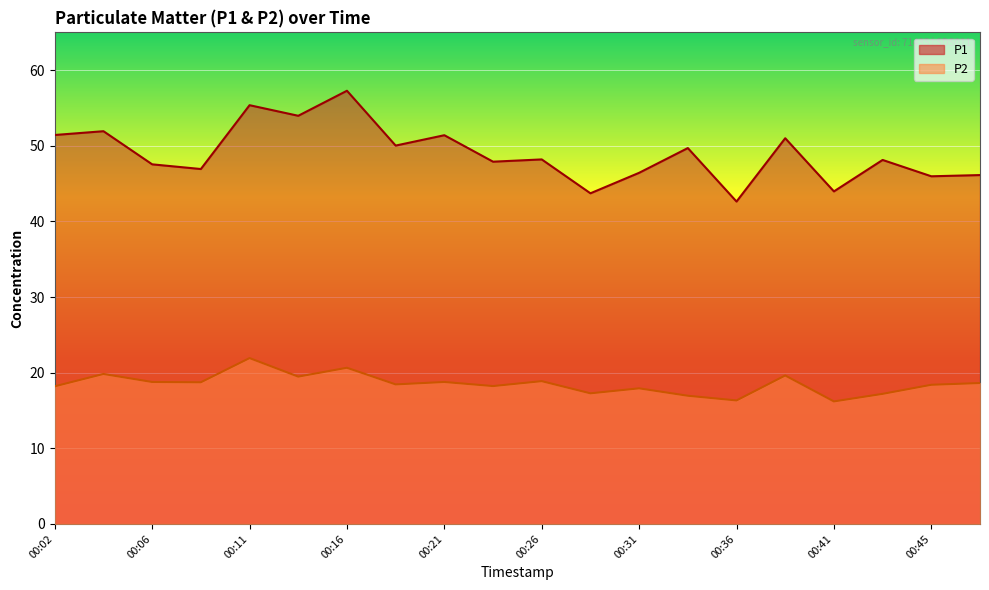

At which category does P1 reach its first local valley?

00:09